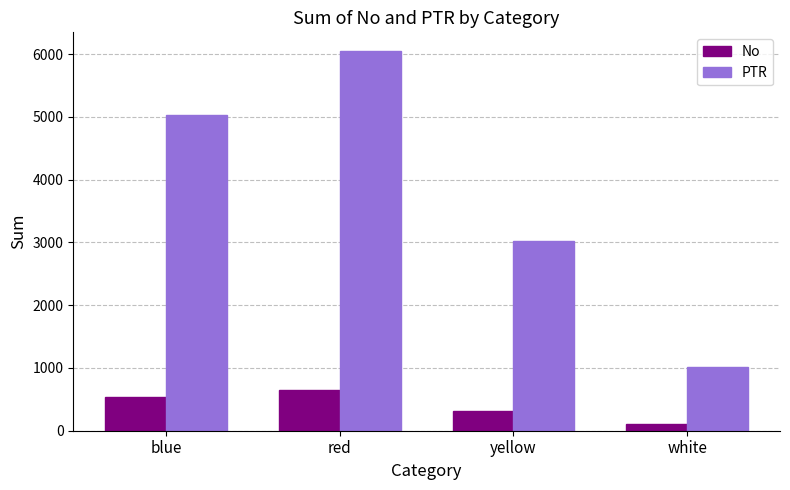

How many categories are shown in the chart?

4